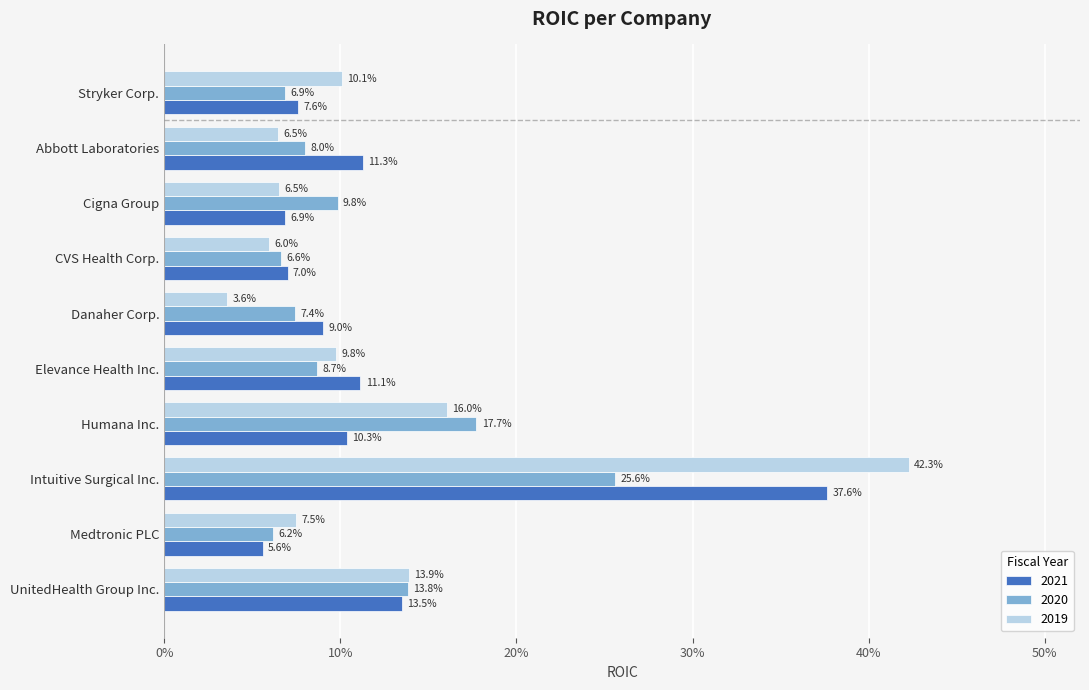

What are all the series names shown in the legend?

2021, 2020, 2019